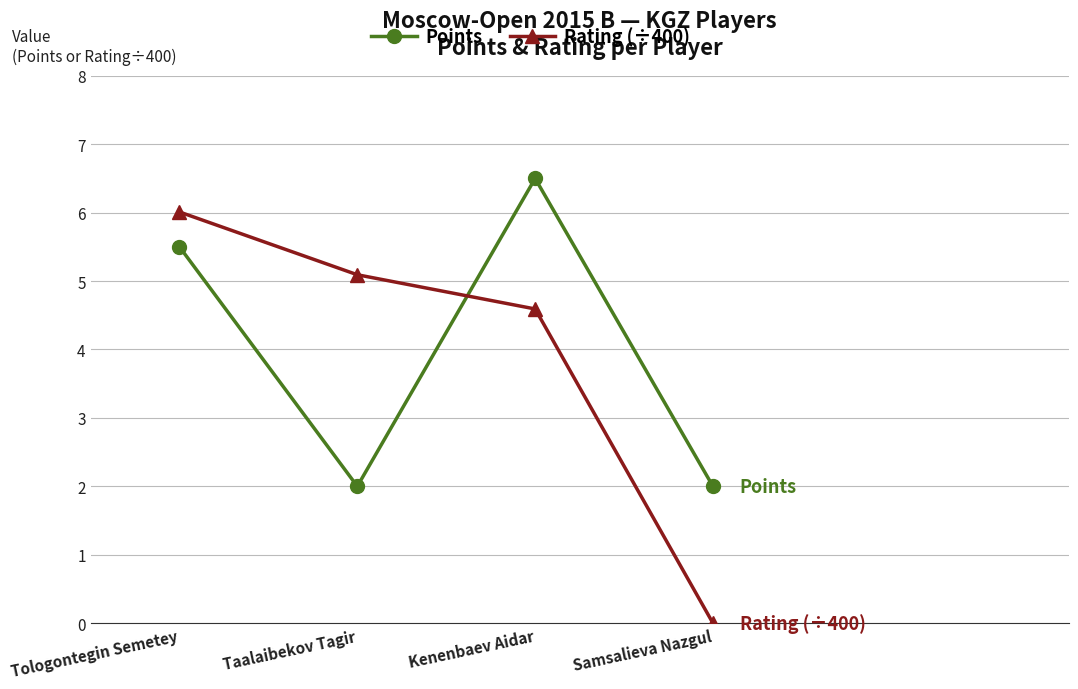

True or false: Points and Rating (÷400) intersect in this chart.

True